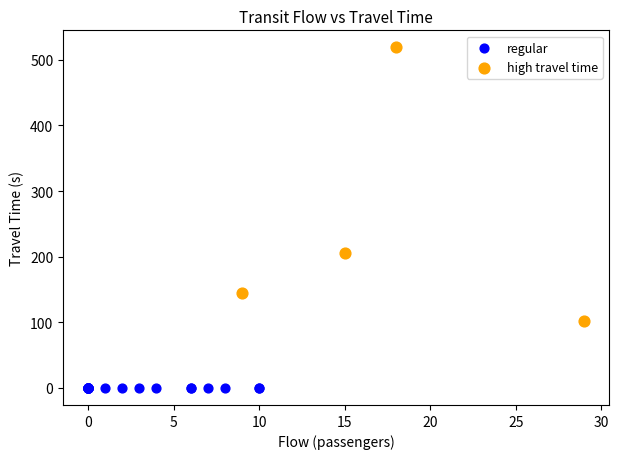

Which series reaches the minimum Y coordinate?

regular